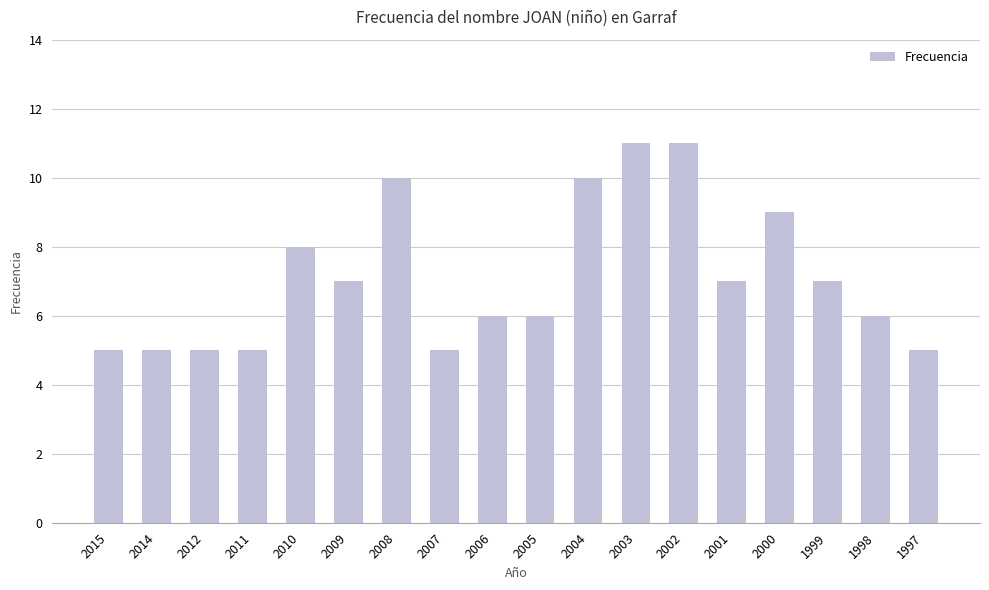

What is the sum of all values?

128